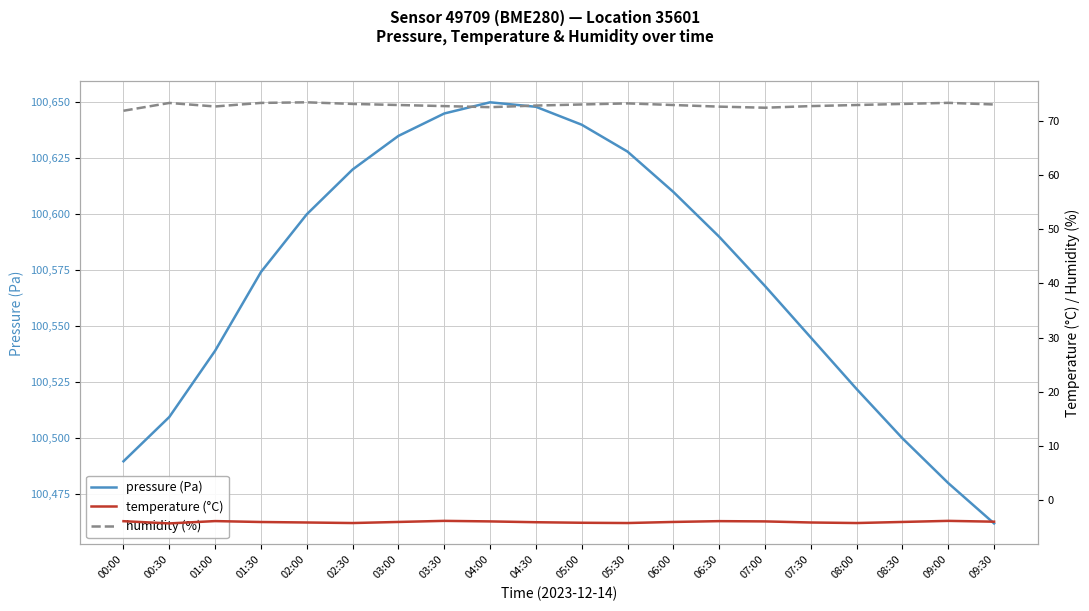

True or false: humidity (%) and pressure (Pa) cross at least once.

False